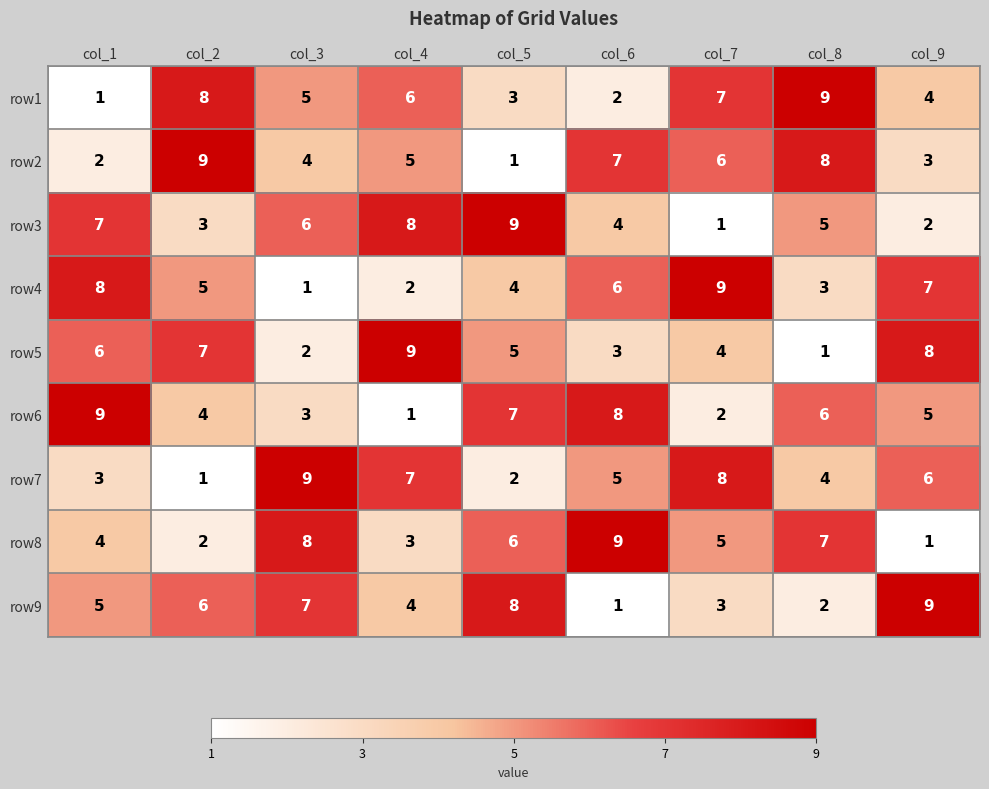

At how many categories does at least one series exceed 4?

9